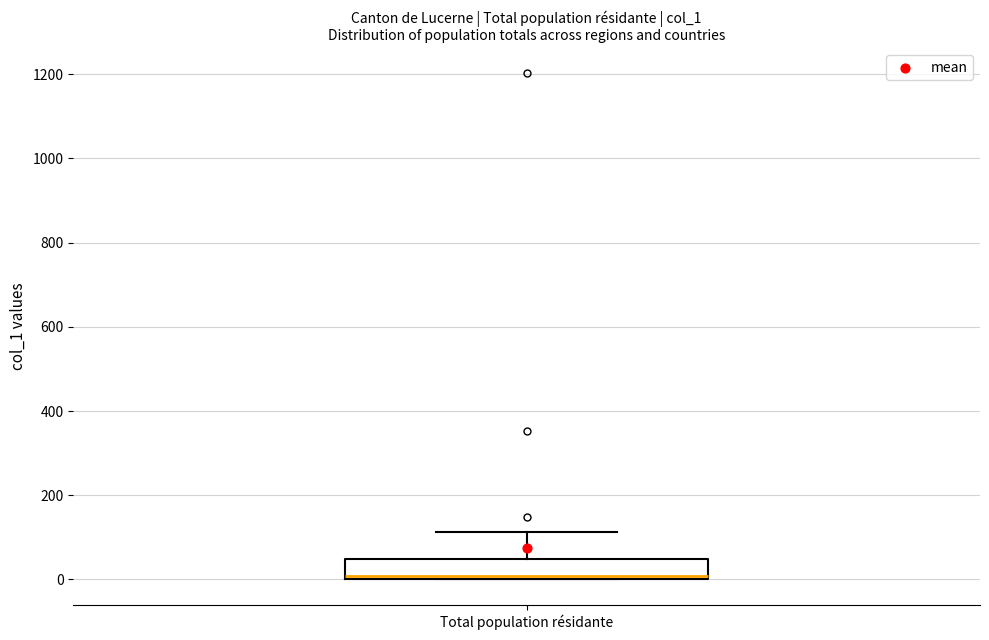

Transcribe this box plot: give where the median line is, the range the box spans, and where the two whiskers end, as read against the y-axis. The values are not printed on the chart, so give them approximately, as read against the axis.

median 0 (just above the box's lower edge), box 0 to 40, whiskers 0 to 120